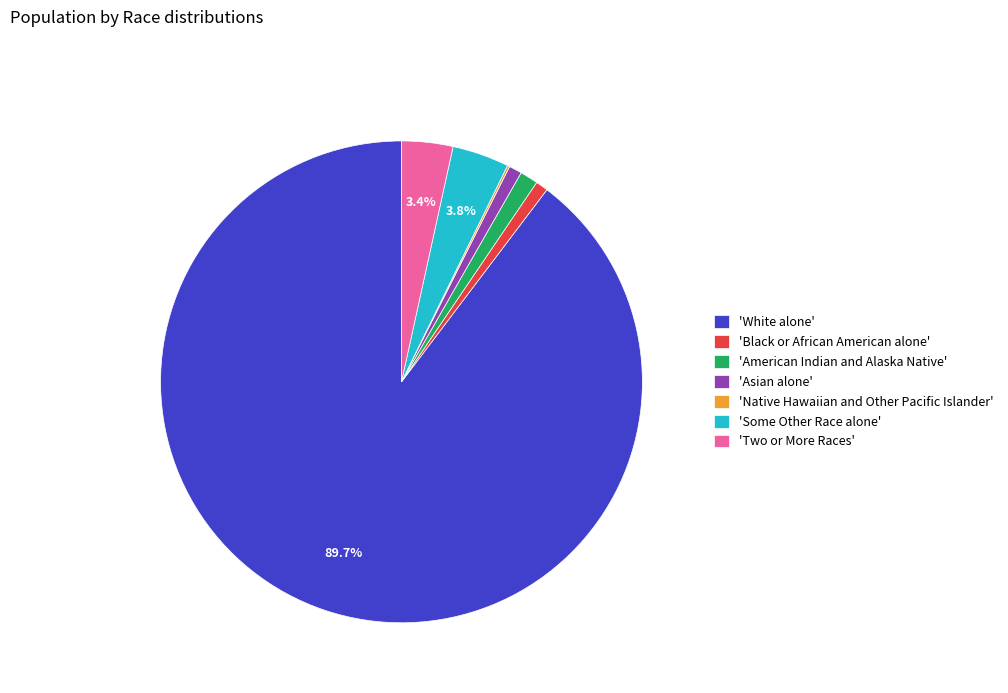

What is the largest slice in the pie chart?

'White alone'